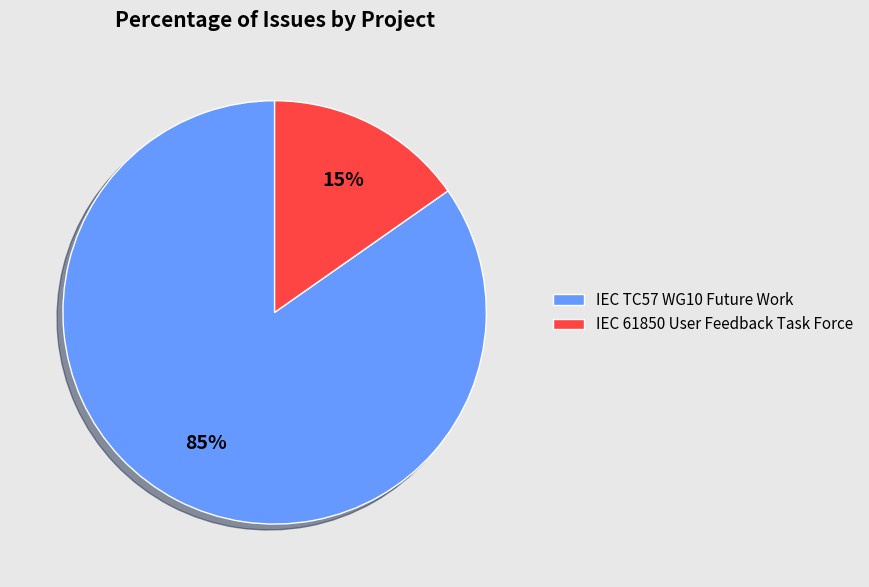

Is it true that IEC TC57 WG10 Future Work is 17% of the pie?

False